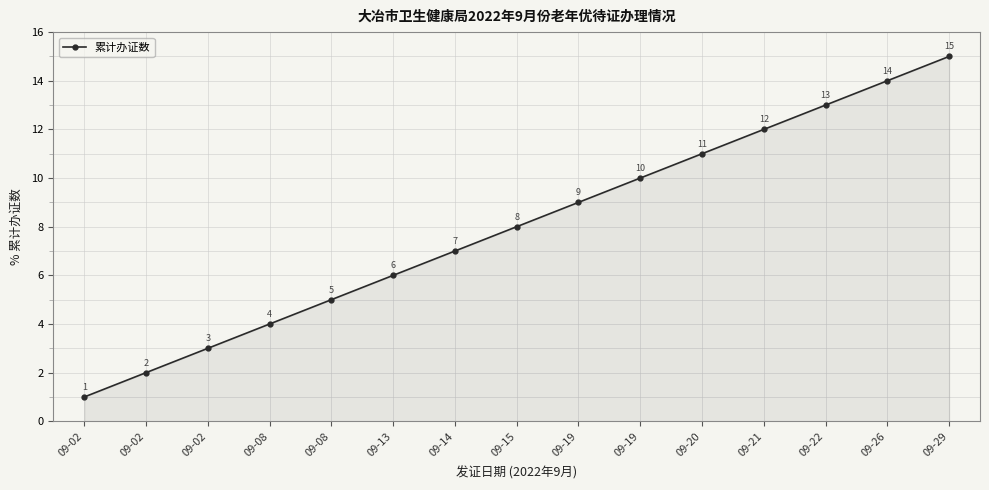

Is this an area chart (filled region under the line)?

Yes